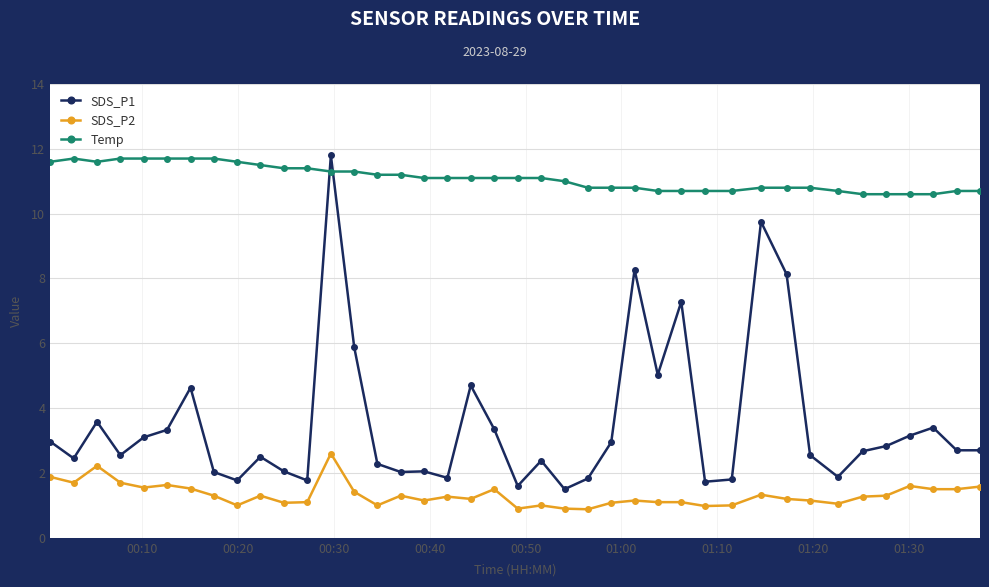

What is the difference between the maximum and second lowest values in the Temp series?

1.1